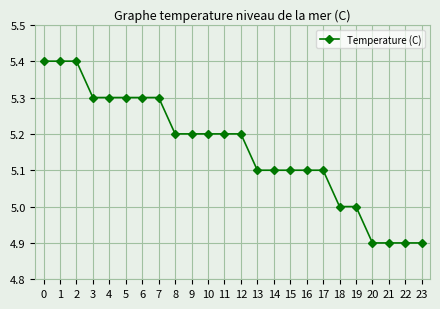

What is the difference between the maximum and minimum values?

0.5